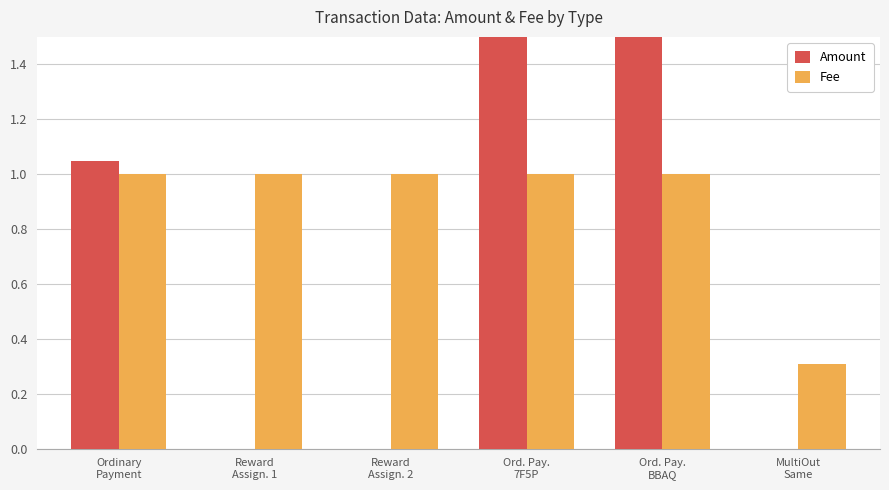

What is the total value across all series at MultiOut
Same?

0.3